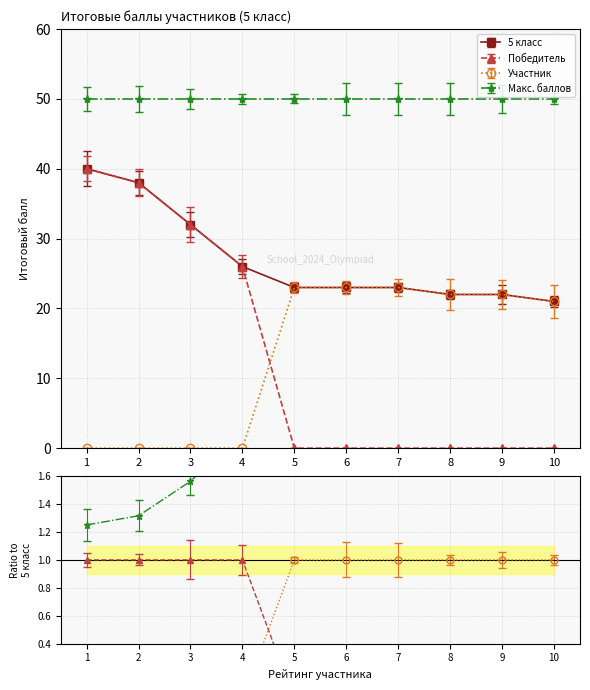

True or false: Участник has more than 1 points higher than both neighbors.

False